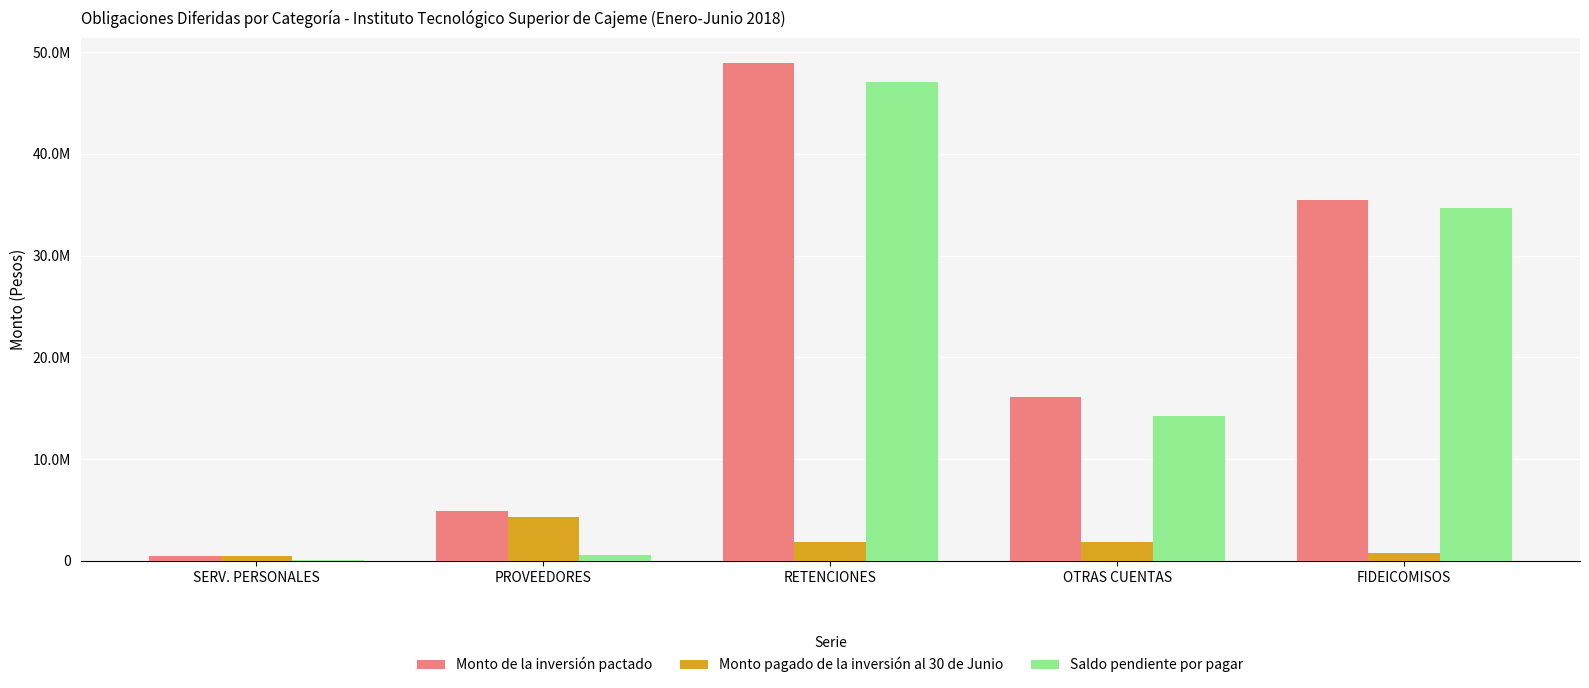

What value does the Monto pagado de la inversión al 30 de Junio series have at RETENCIONES?

1875314.8